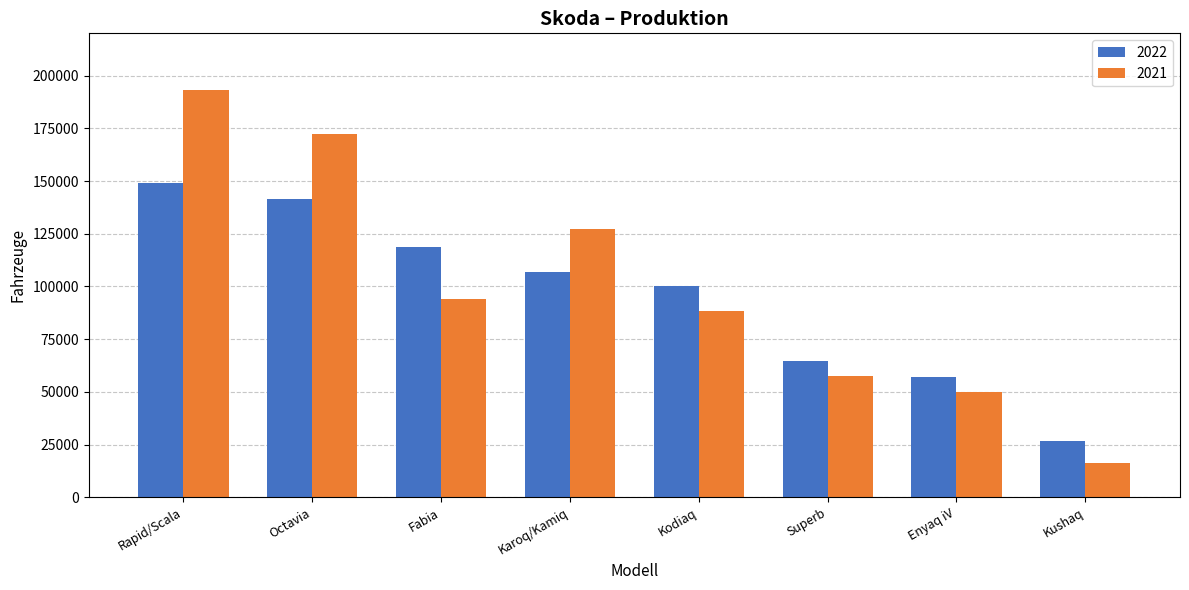

Reading left to right, transcribe all the data shown in this chart.

2022: Rapid/Scala=148895	Octavia=141499	Fabia=118827	Karoq/Kamiq=106811	Kodiaq=100164	Superb=64780	Enyaq iV=57213	Kushaq=26648
2021: Rapid/Scala=193045	Octavia=172077	Fabia=94105	Karoq/Kamiq=127470	Kodiaq=88505	Superb=57720	Enyaq iV=49811	Kushaq=16291